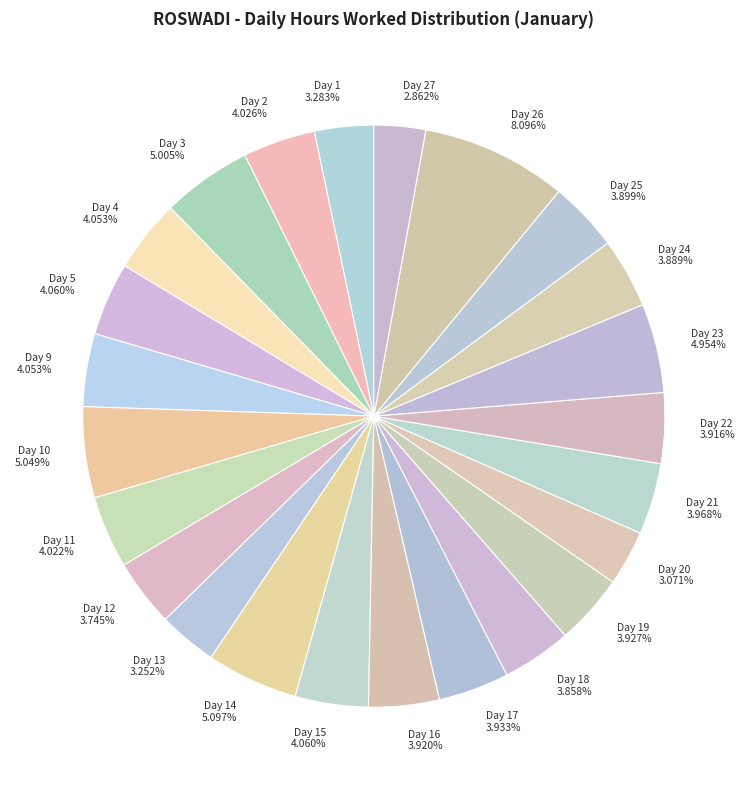

Which slice is the largest?

Day 26 8.096%